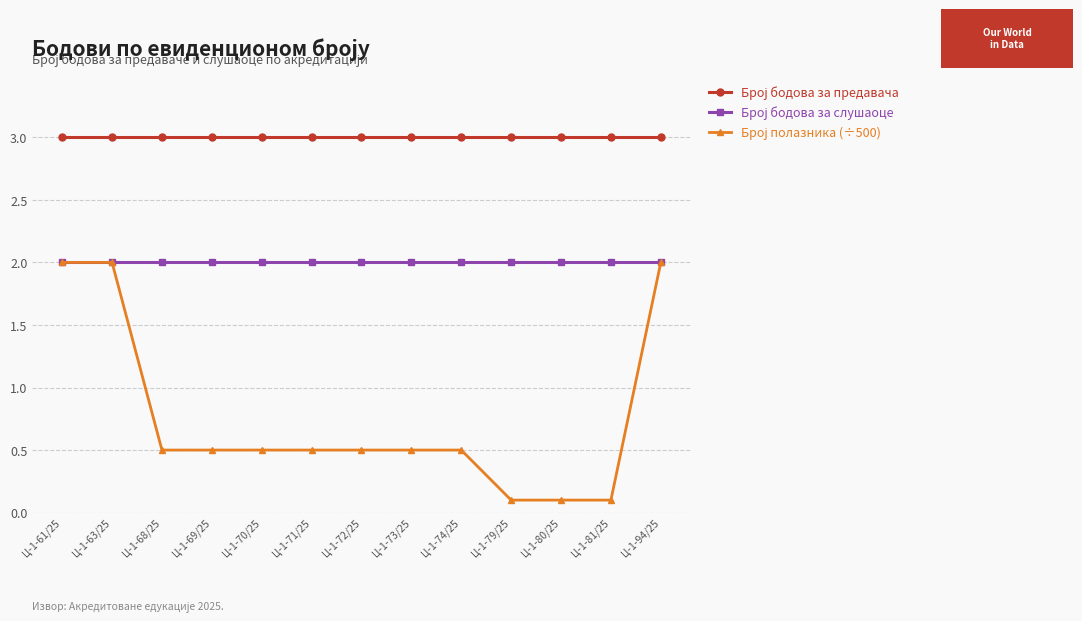

What is the spread (max minus min) of values at Ц-1-94/25?

1.0